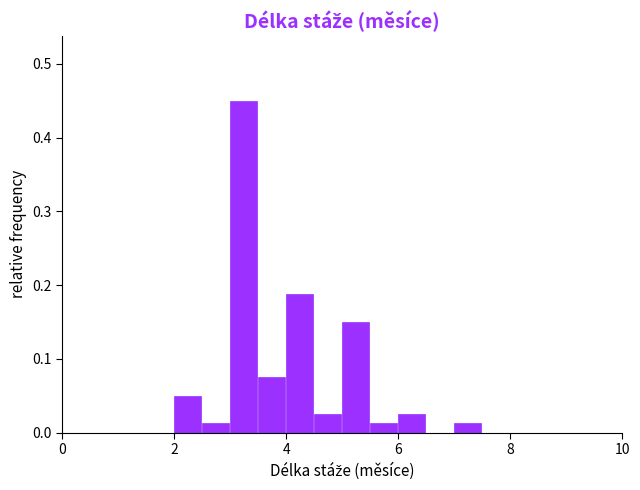

Around what value on the x-axis is the tallest bar? Give the approximate position of its centre, as read against the axis.

3.2